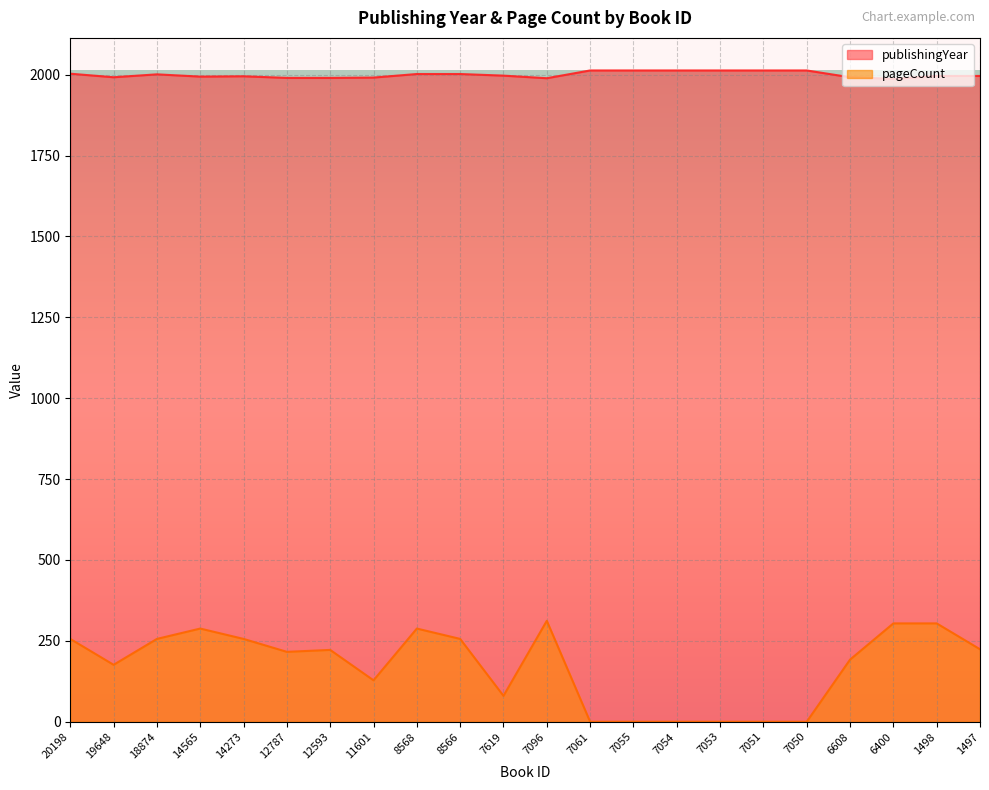

Count the number of categories in the chart.

22